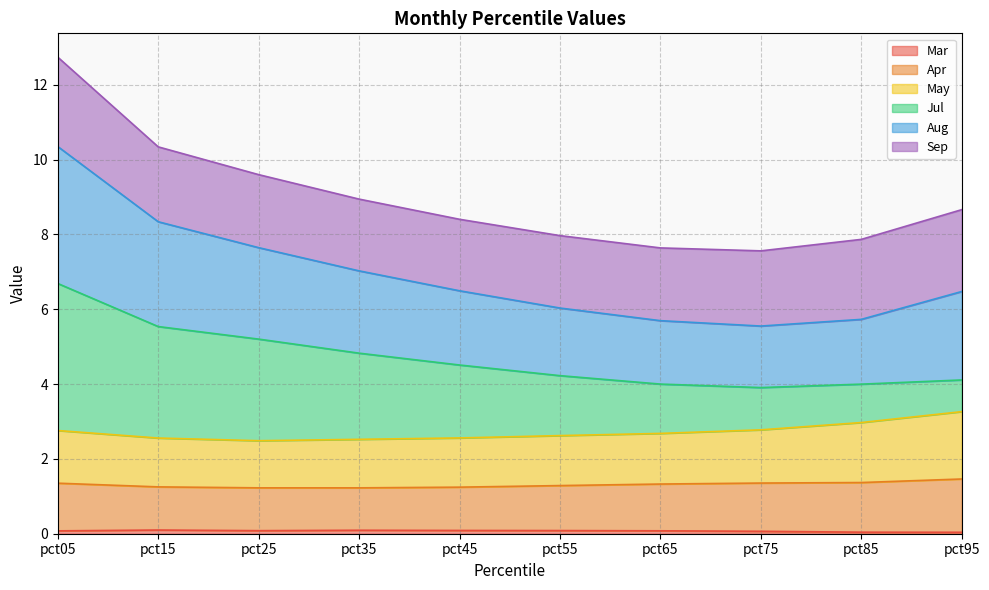

The value of Aug at pct15 is 2.2. True or false?

False